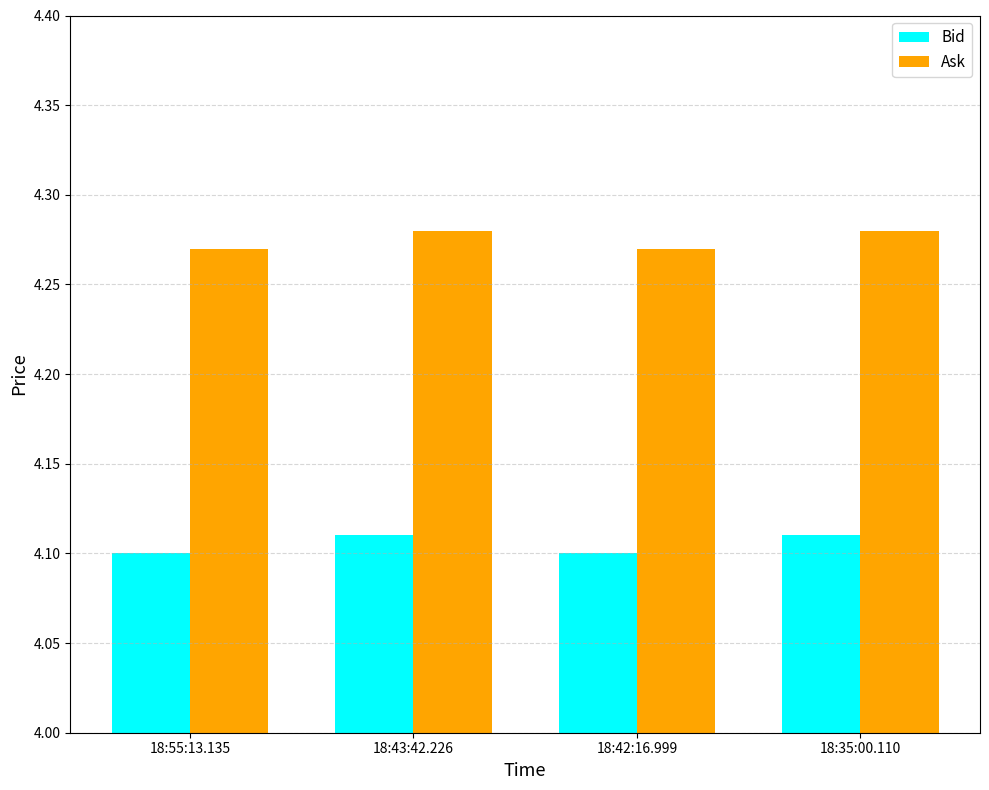

Rank the series by their average value, from highest to lowest.

Ask, Bid